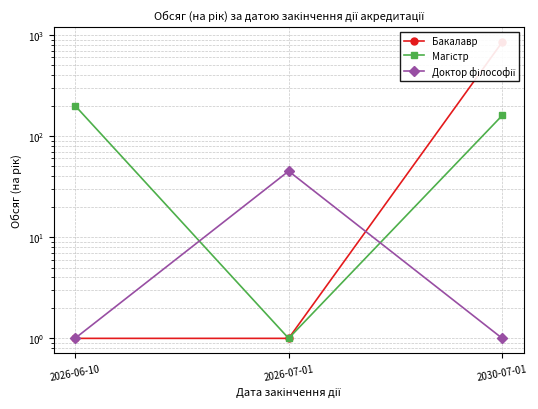

What are all the series names shown in the legend?

Бакалавр, Магістр, Доктор філософії